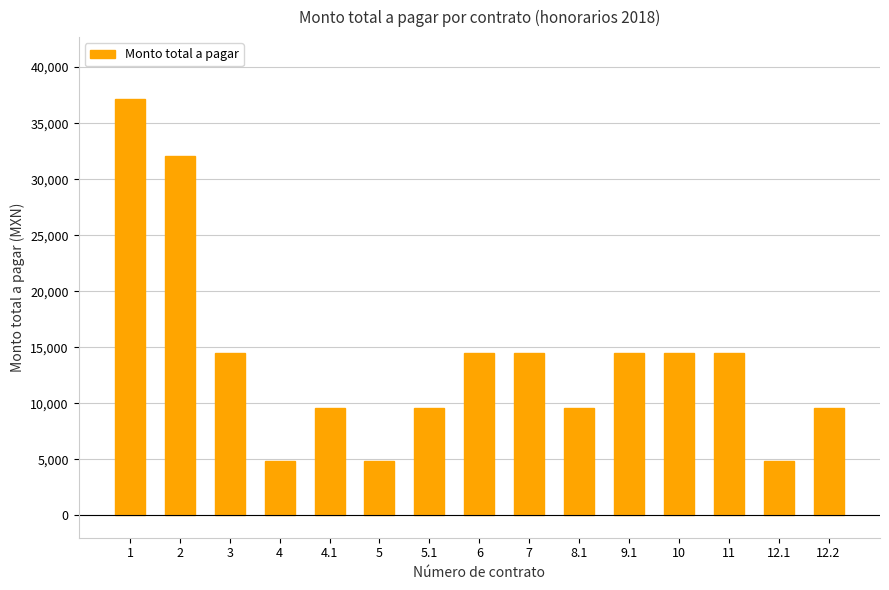

Are the bars horizontal?

No